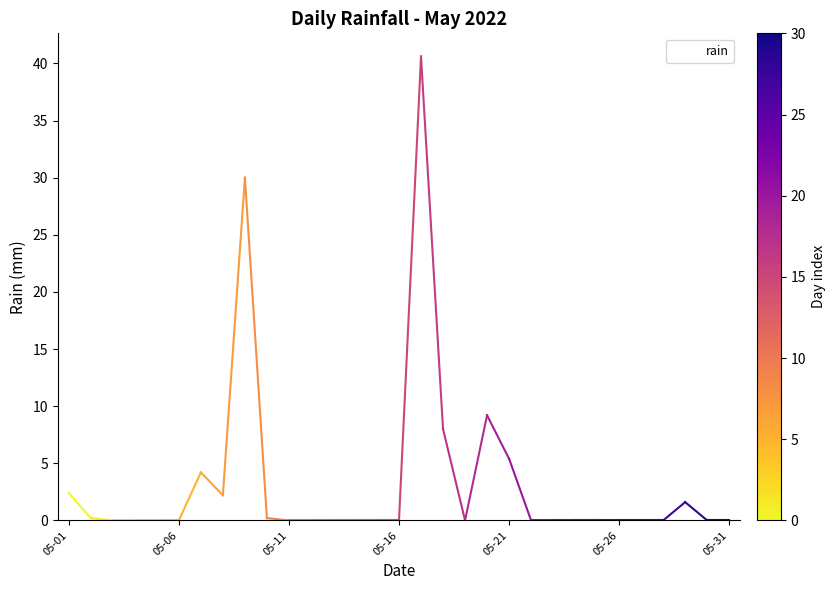

What is the difference between the maximum and minimum values?

40.6